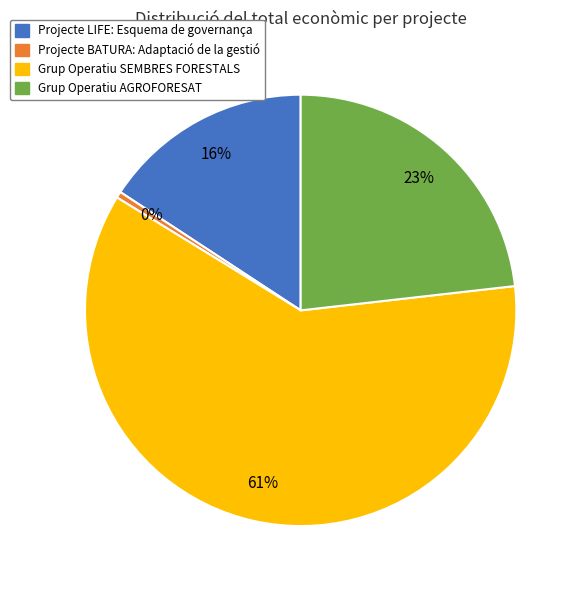

To the nearest percent, what is the average slice percentage?

25%